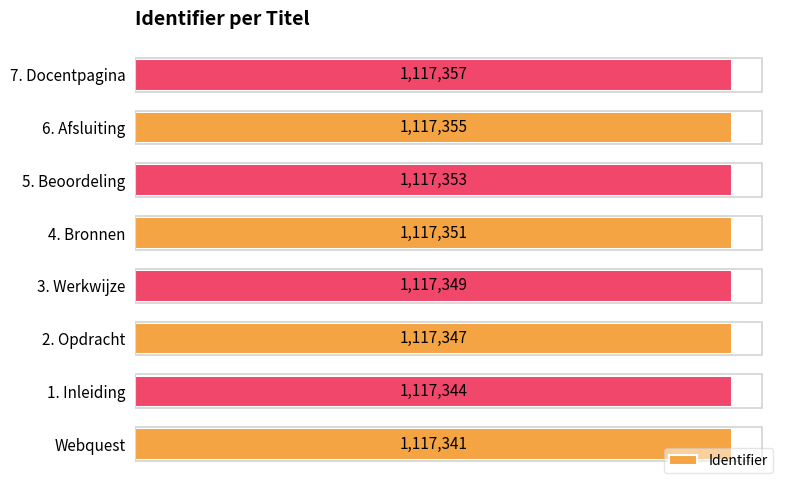

Does the chart contain any negative values?

No